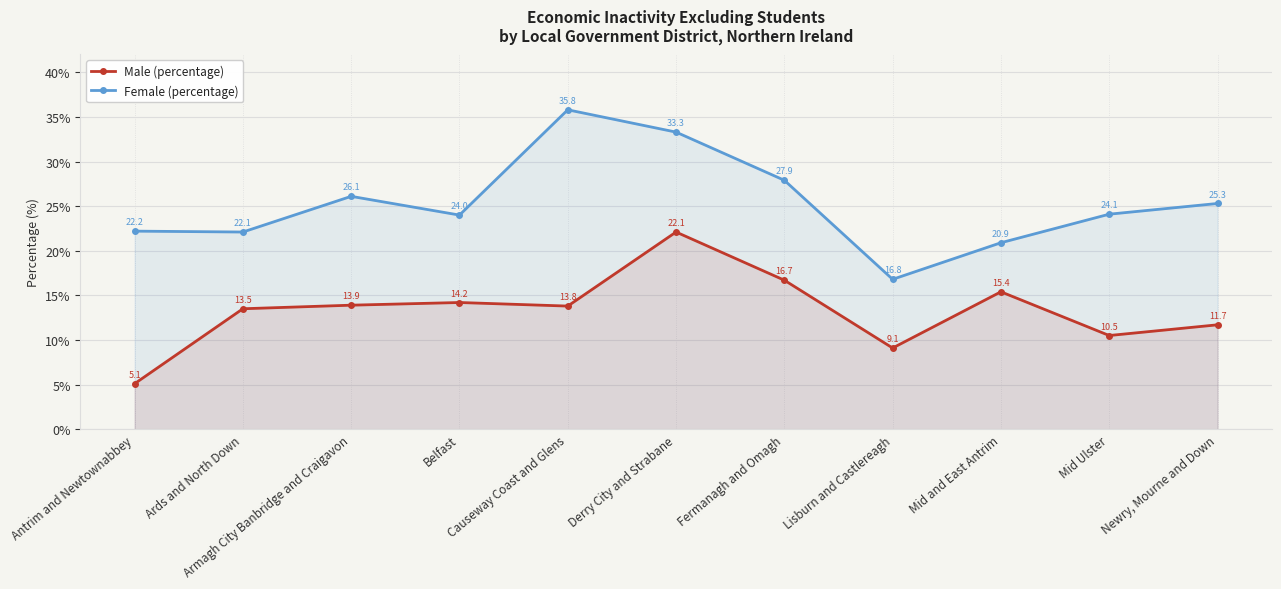

The Male (percentage) series shows 5.1 at Antrim and Newtownabbey. True or false?

True